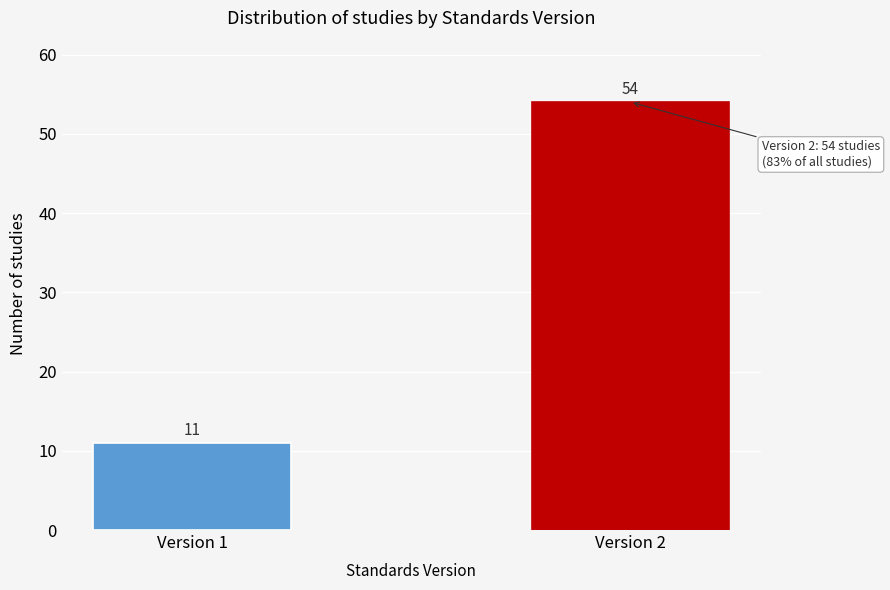

Reading right to left, extract all data points from this chart.

Version 2=54	Version 1=11